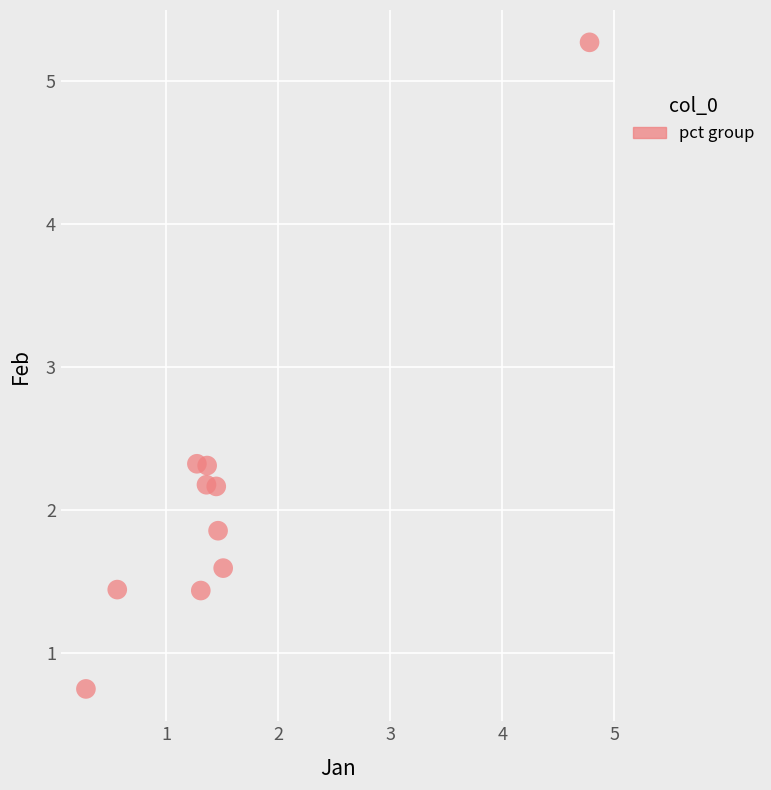

What is the range of X values (max minus min)?

4.5